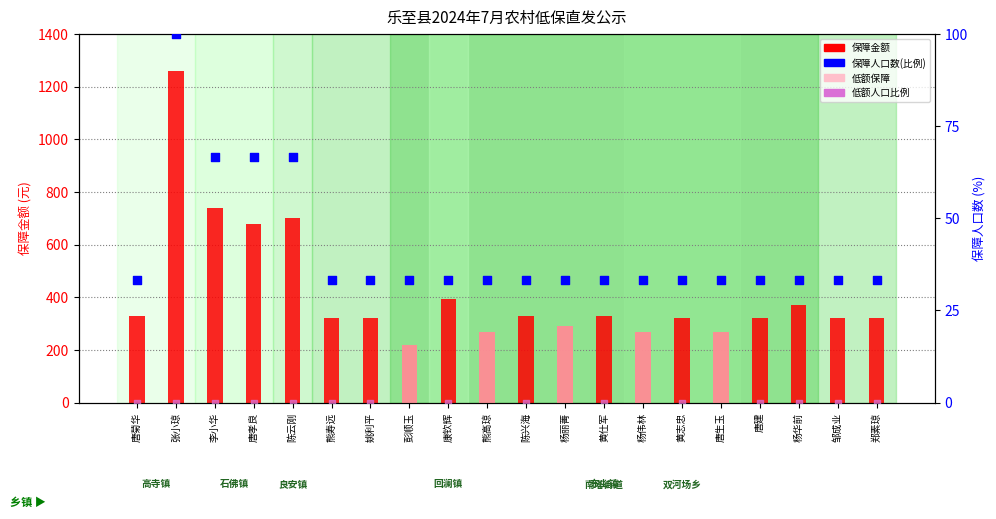

What is the total value across all series at 唐菊华?

363.3